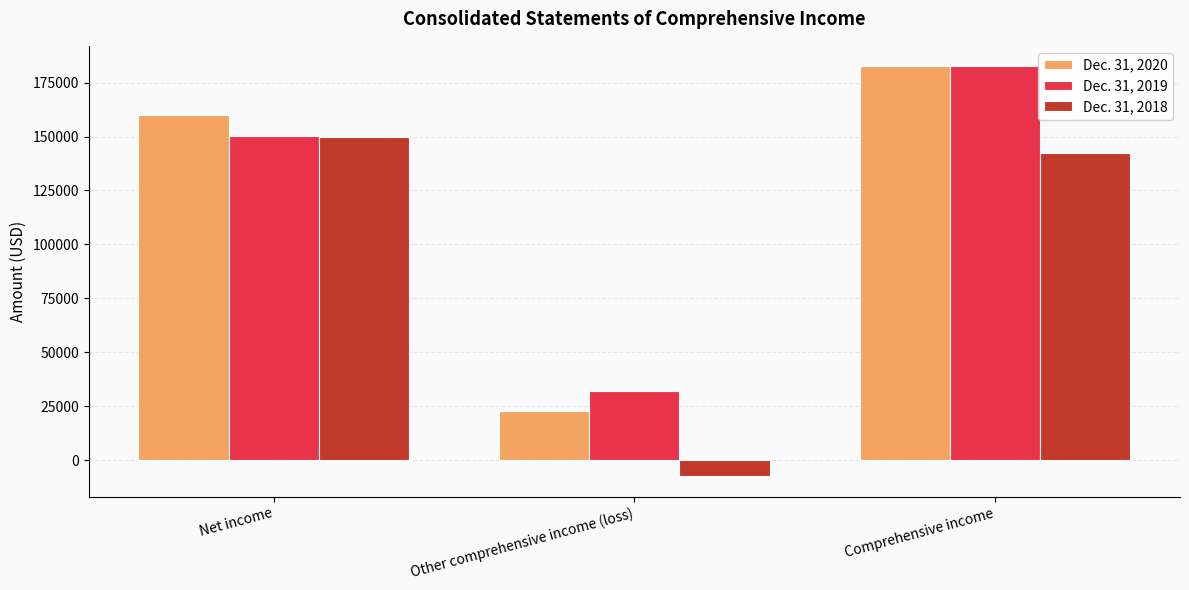

Where is Dec. 31, 2018 nearest to the value 71077?

Comprehensive income